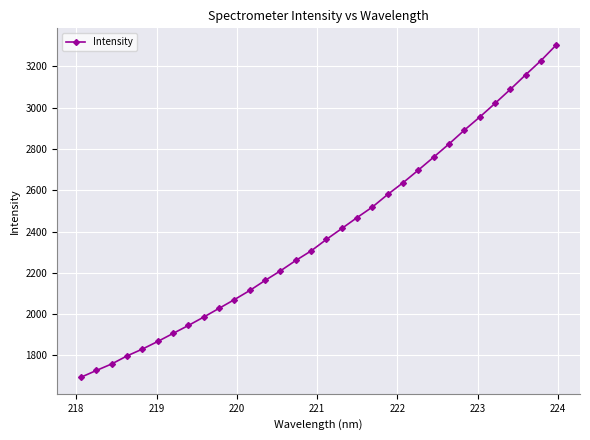

What is the maximum value shown in the chart?

3304.1